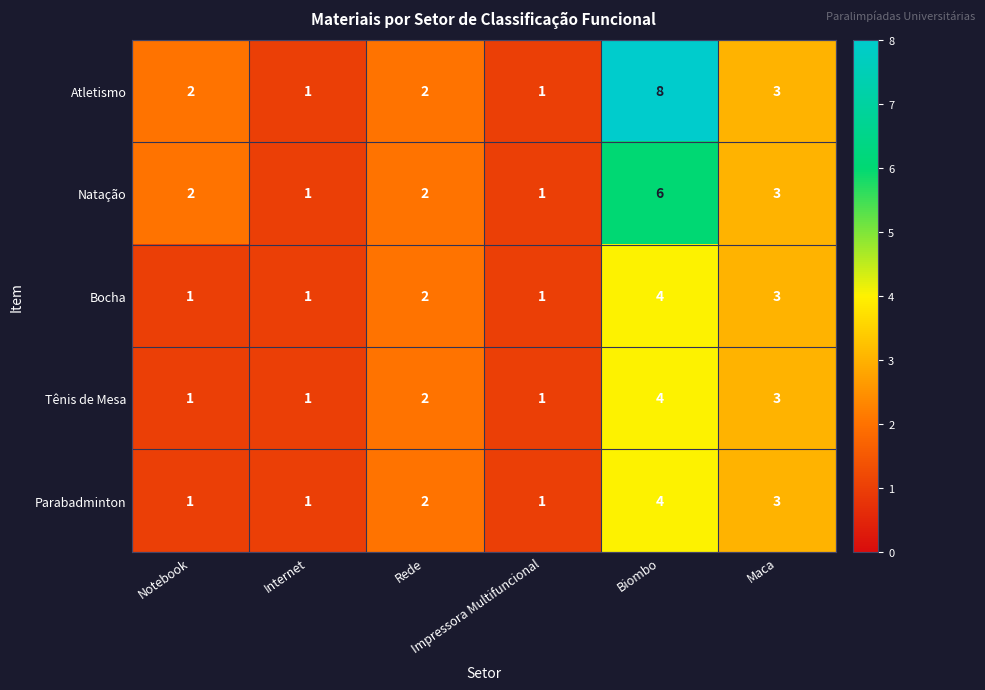

Which series has the largest total across all categories?

Atletismo